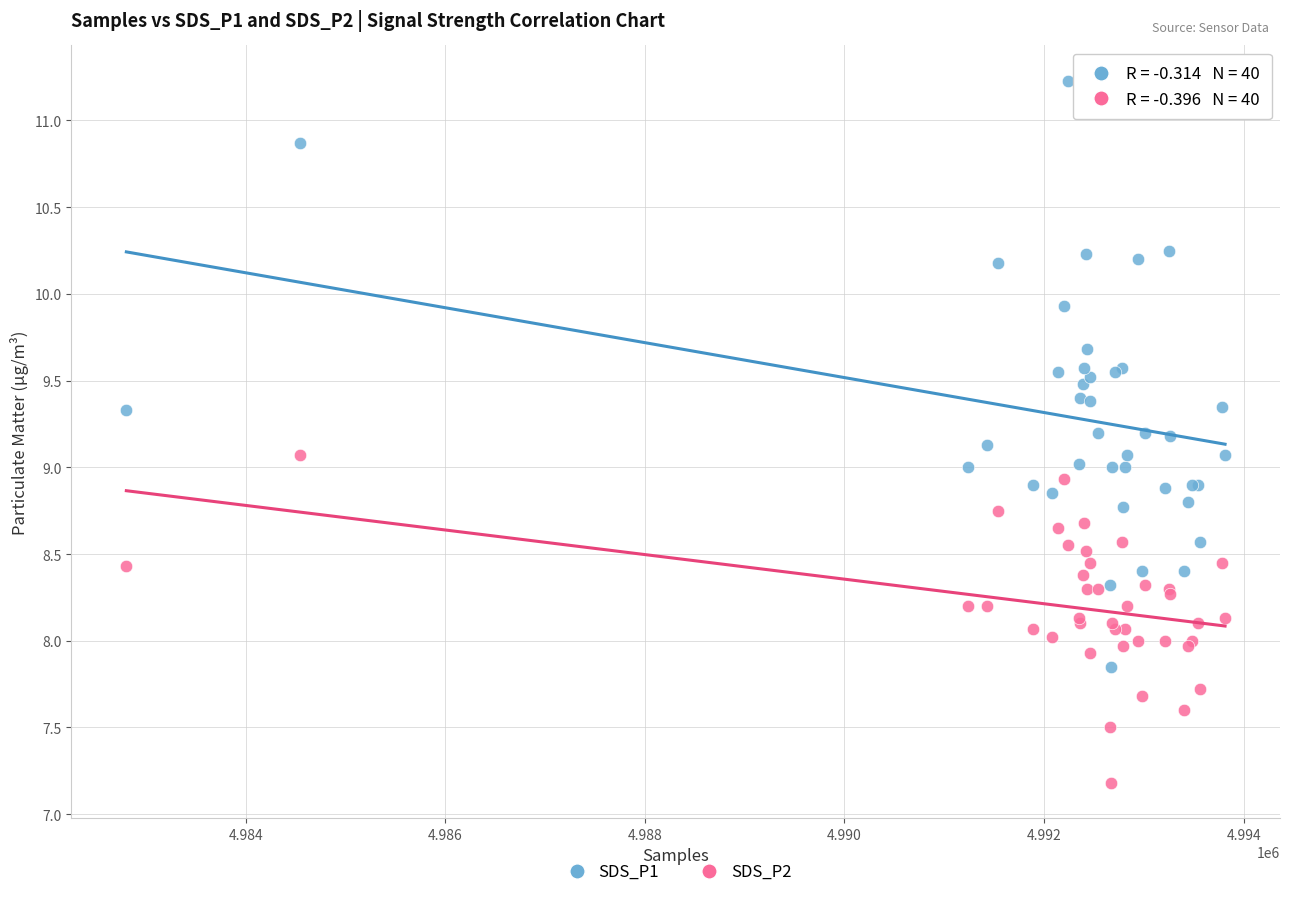

Which series reaches the minimum Y coordinate?

SDS_P2